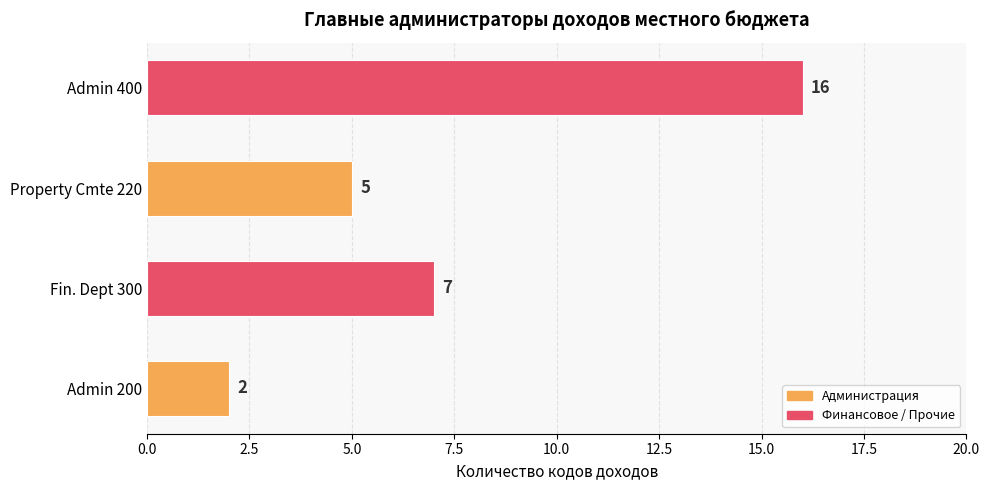

What is the average value?

8